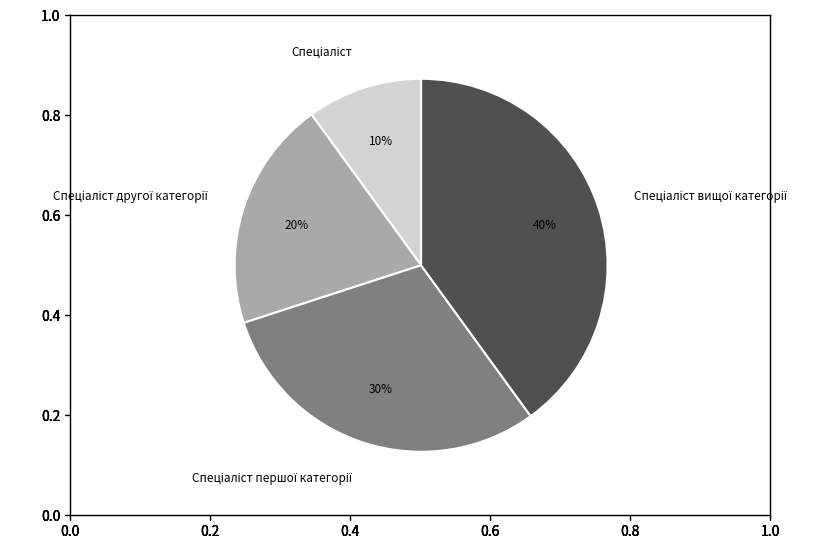

Does any single category account for the majority?

No